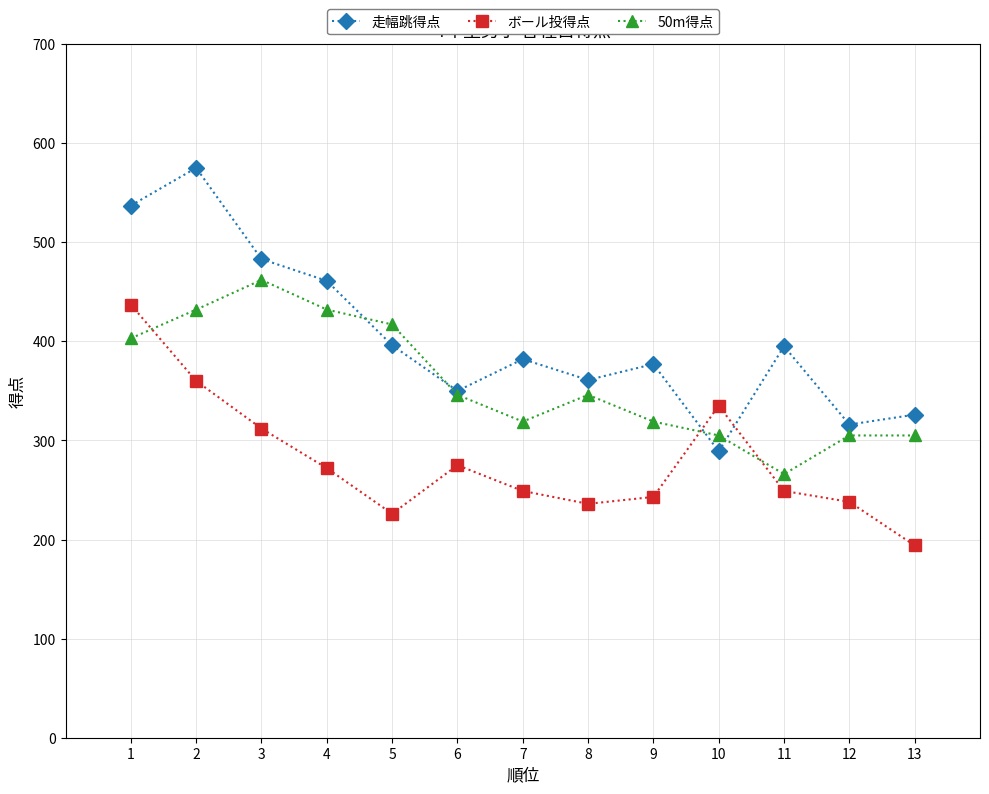

How many intersections are there between 50m得点 and ボール投得点?

3